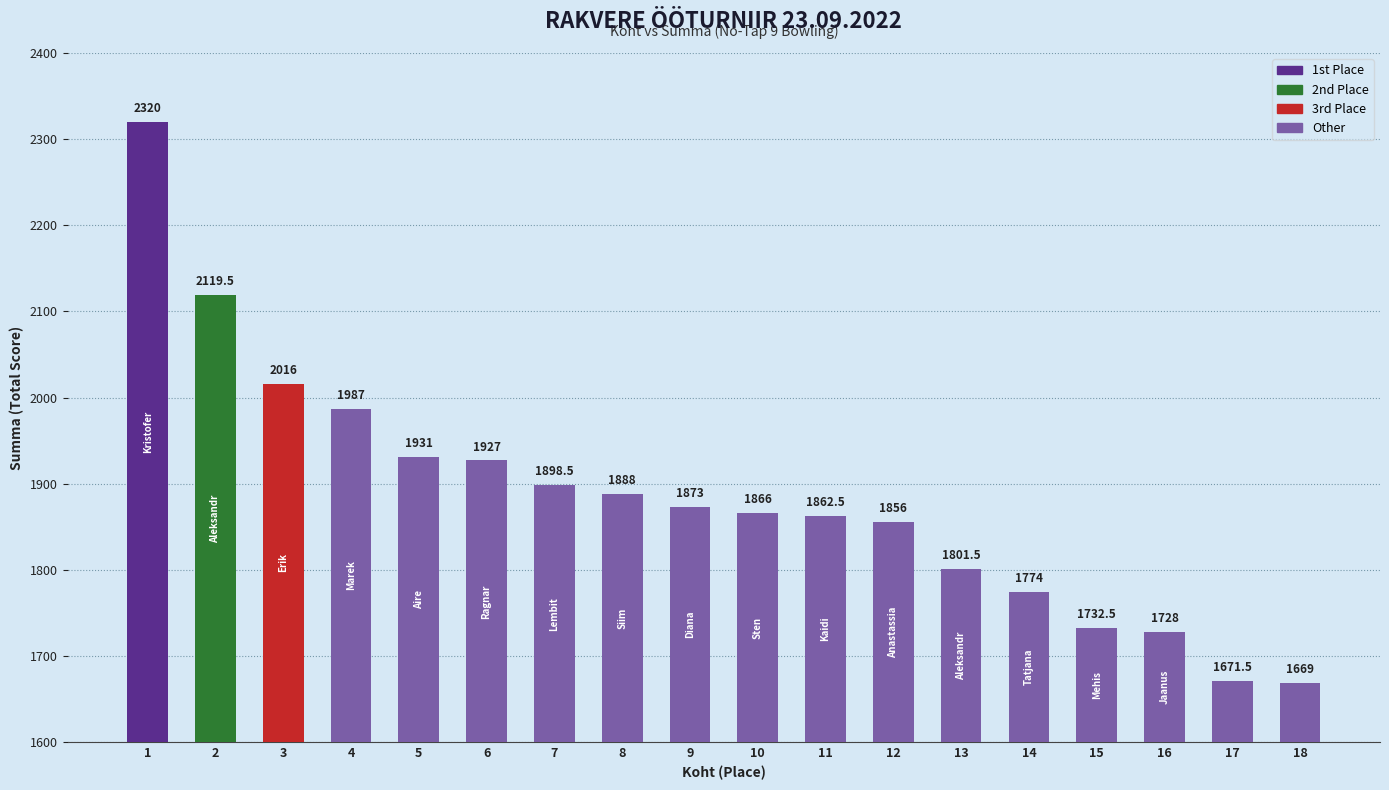

What is the value of the 4th bar from the left?

1987.0